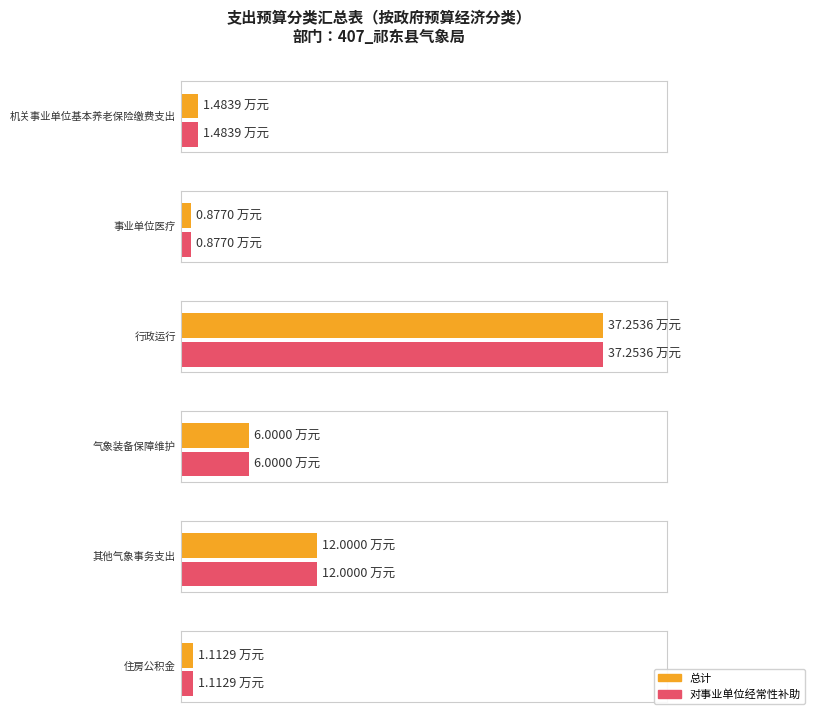

At which category is the sum across all series the highest?

行政运行